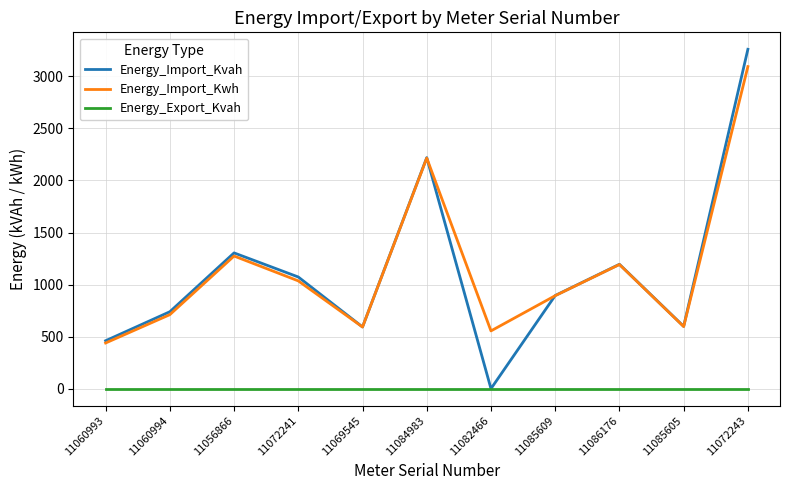

True or false: Energy_Import_Kwh has a value of 360.5 at 11085605.

False